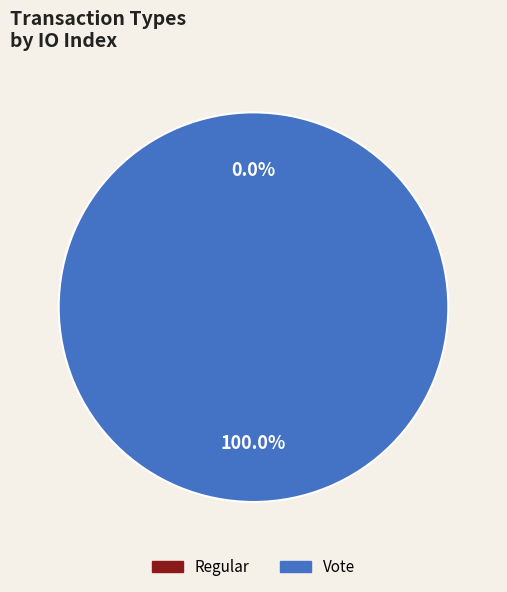

Between Vote and Regular, which is larger?

Vote